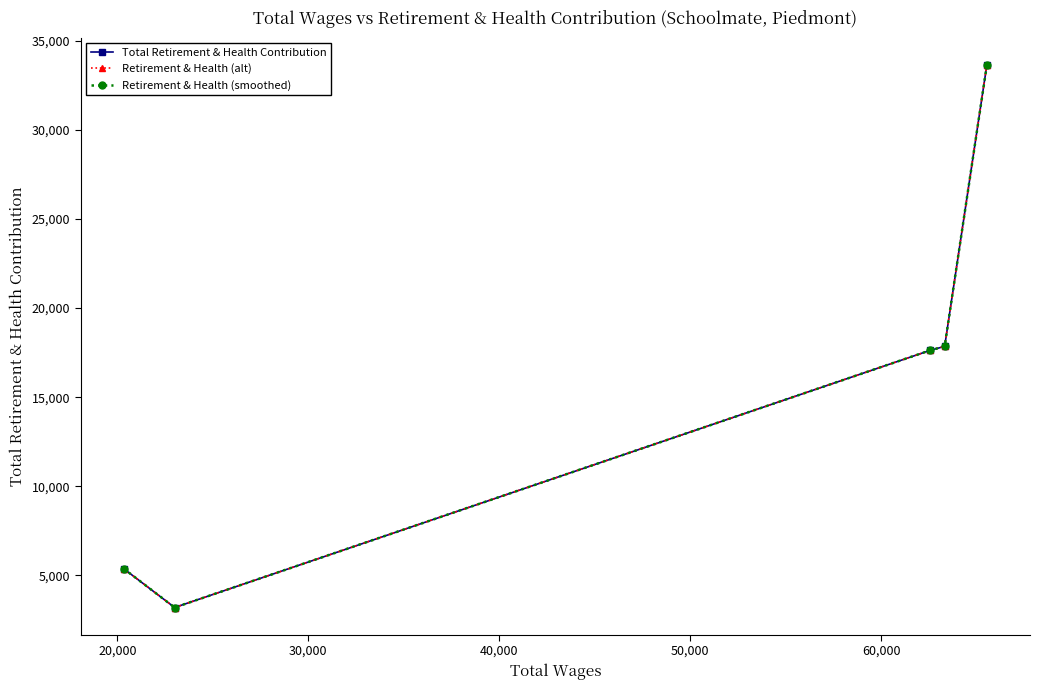

Does the chart have visible grid lines?

No